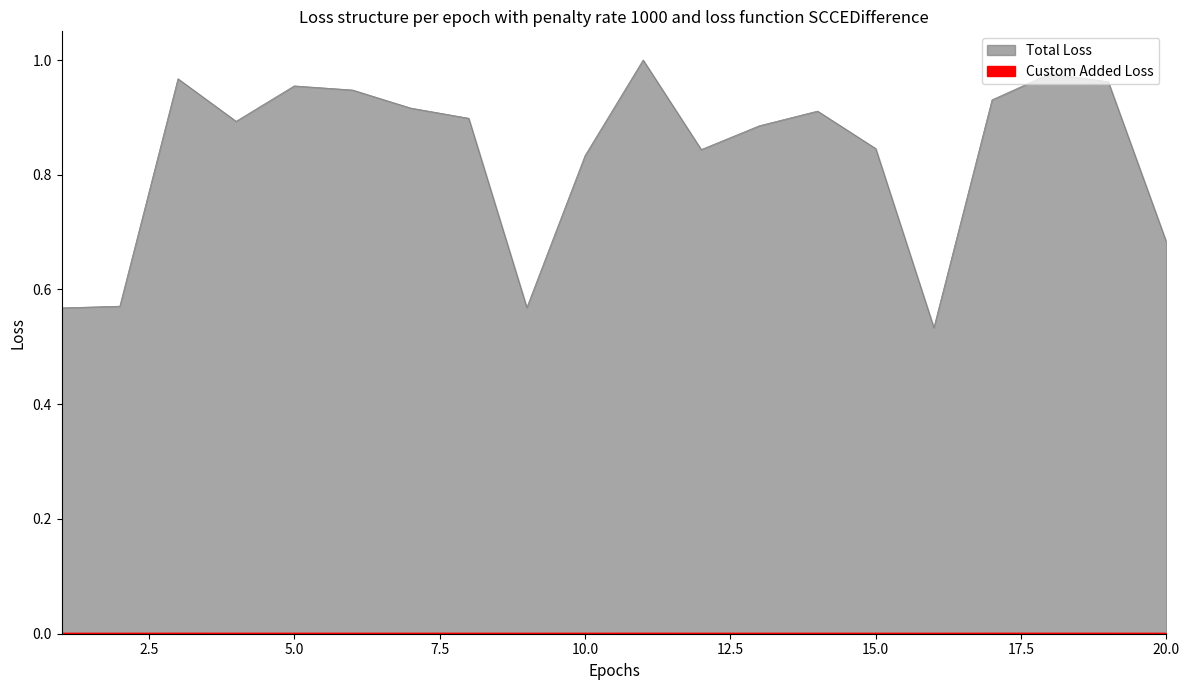

What is the difference between the highest and lowest values at 16?

0.5